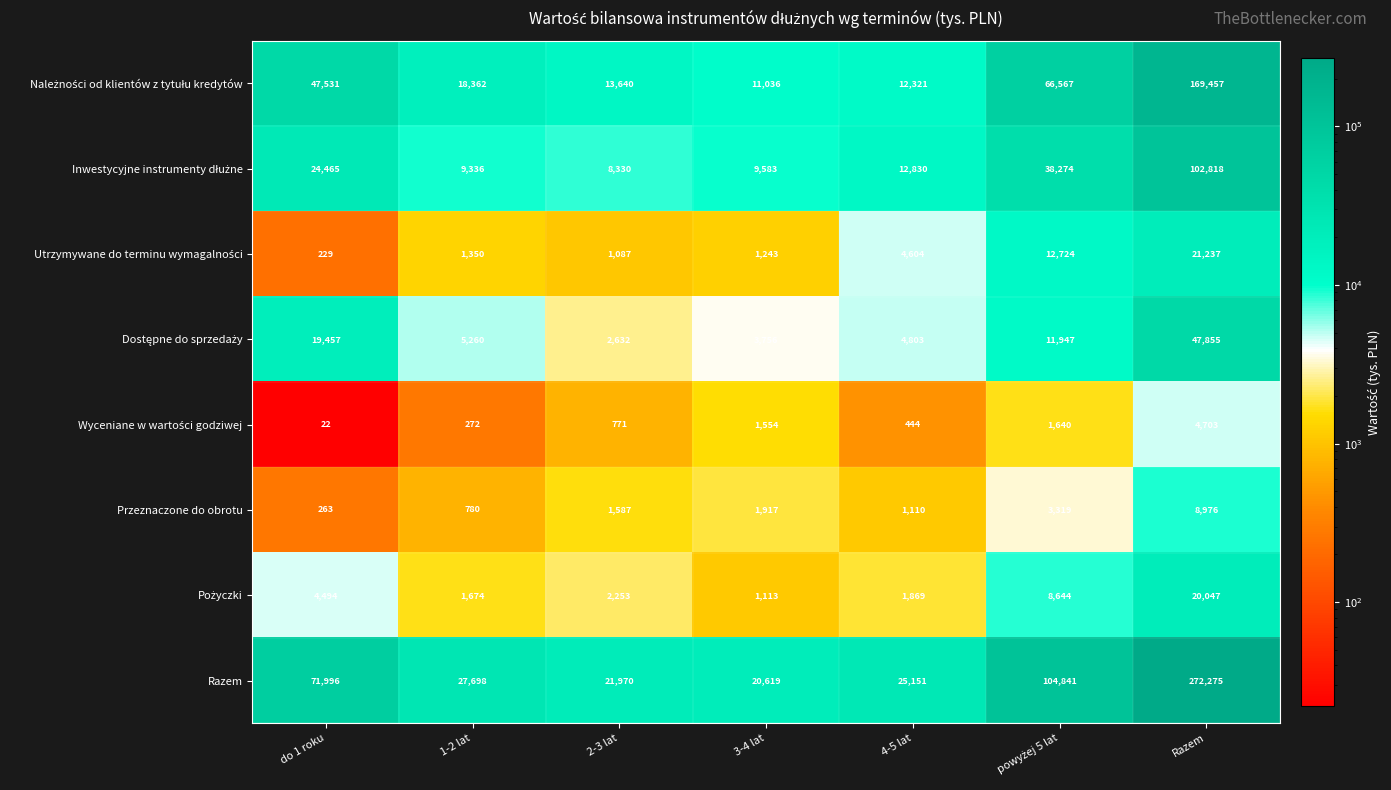

What is the maximum value shown in the chart?

272275